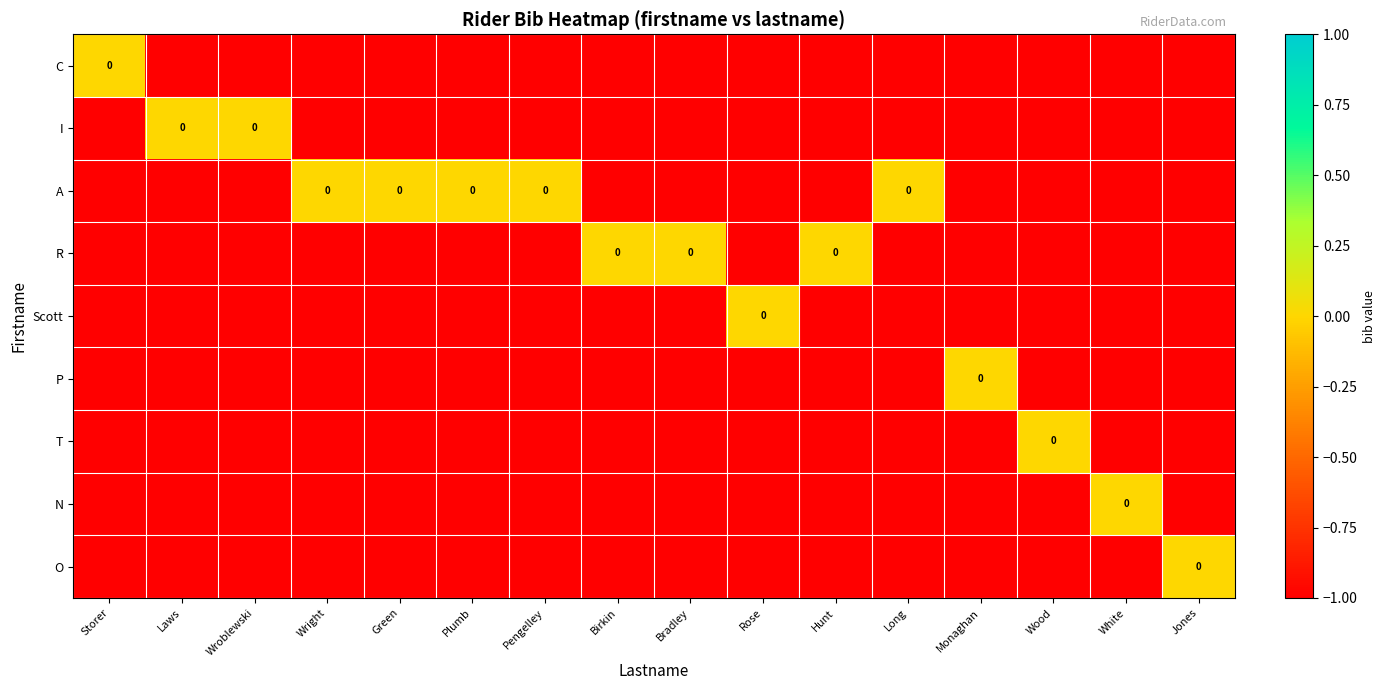

What is the average value of the T series?

-1